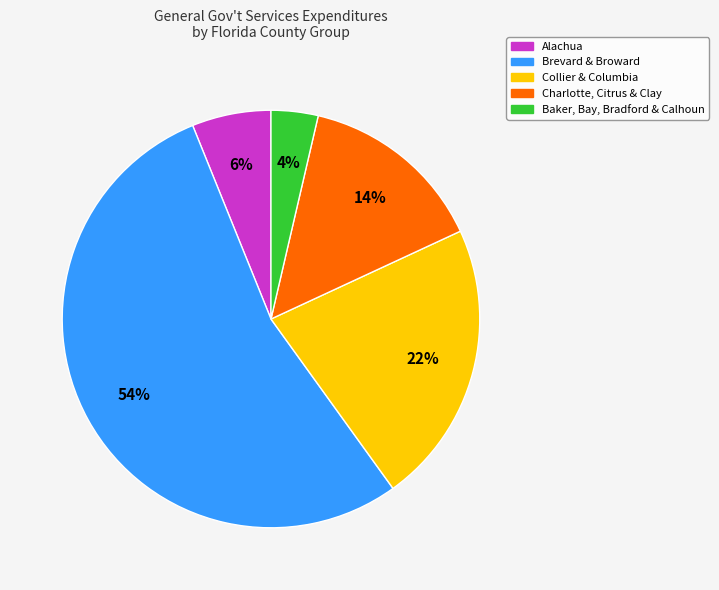

Is there any slice that represents more than half of the pie?

Yes